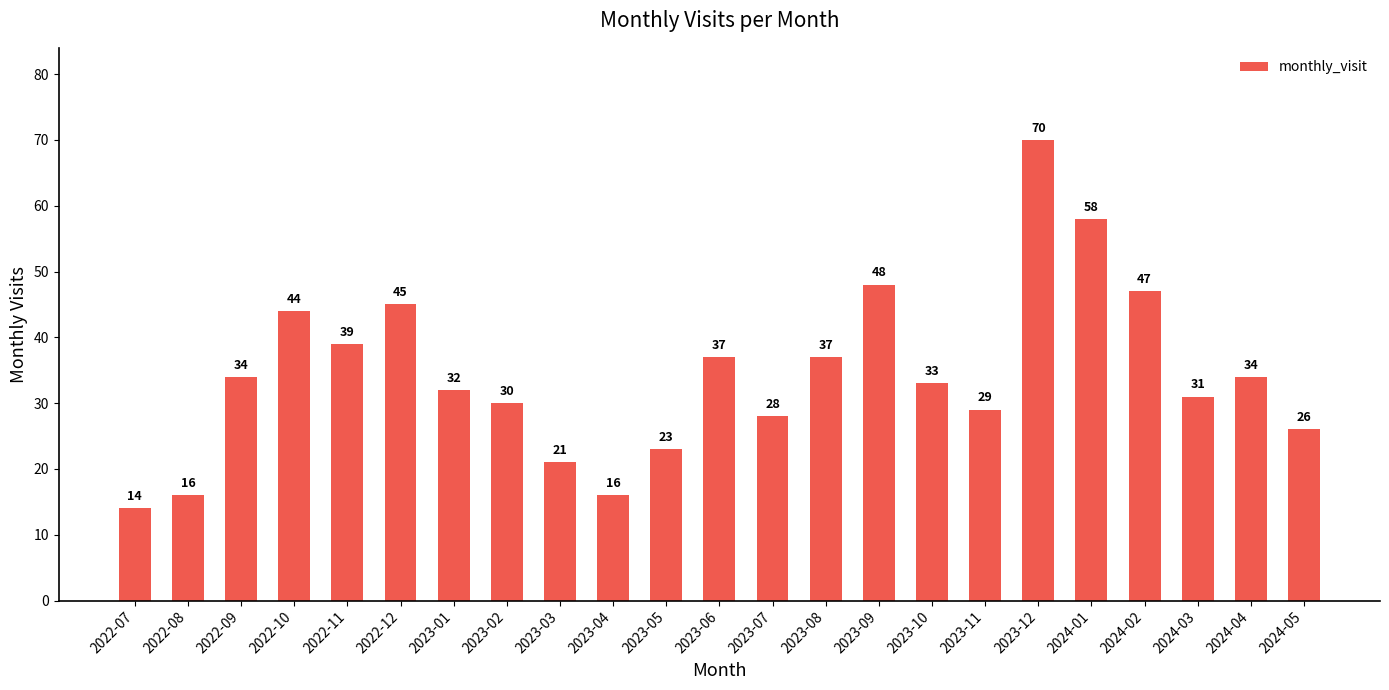

Reading left to right, what are all the values shown in this chart?

2022-07=14	2022-08=16	2022-09=34	2022-10=44	2022-11=39	2022-12=45	2023-01=32	2023-02=30	2023-03=21	2023-04=16	2023-05=23	2023-06=37	2023-07=28	2023-08=37	2023-09=48	2023-10=33	2023-11=29	2023-12=70	2024-01=58	2024-02=47	2024-03=31	2024-04=34	2024-05=26